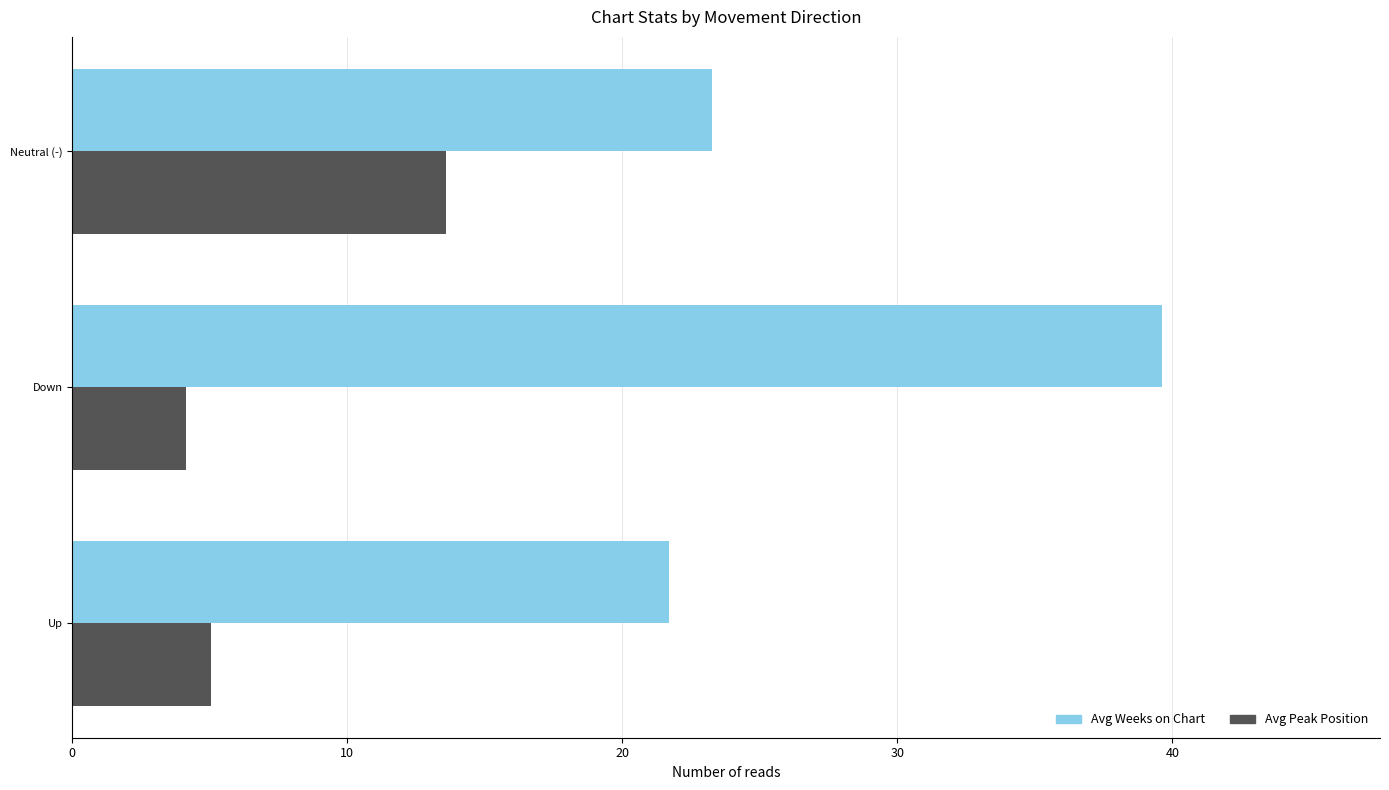

What is the approximate value of Avg Weeks on Chart at Down?

39.6